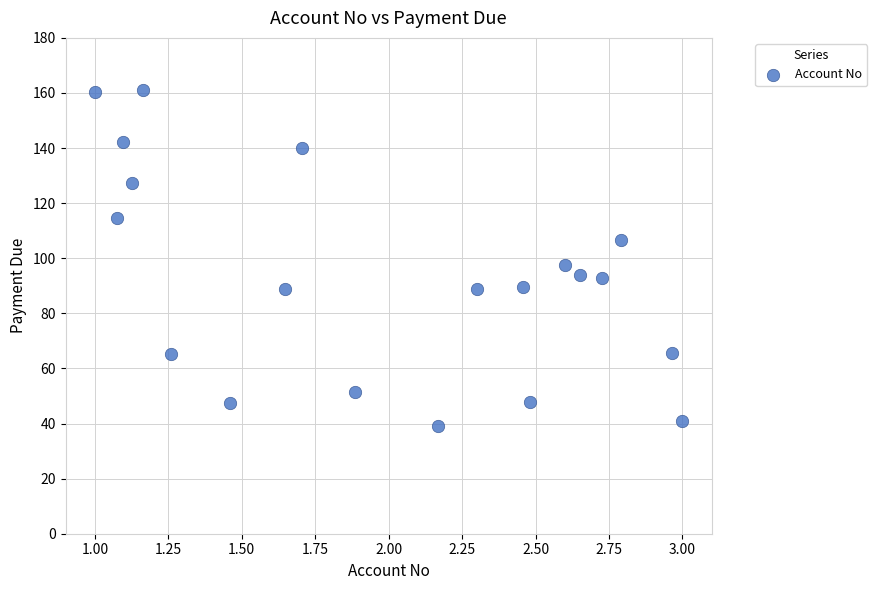

What Y value in the scatter plot is closest to 100?

97.6